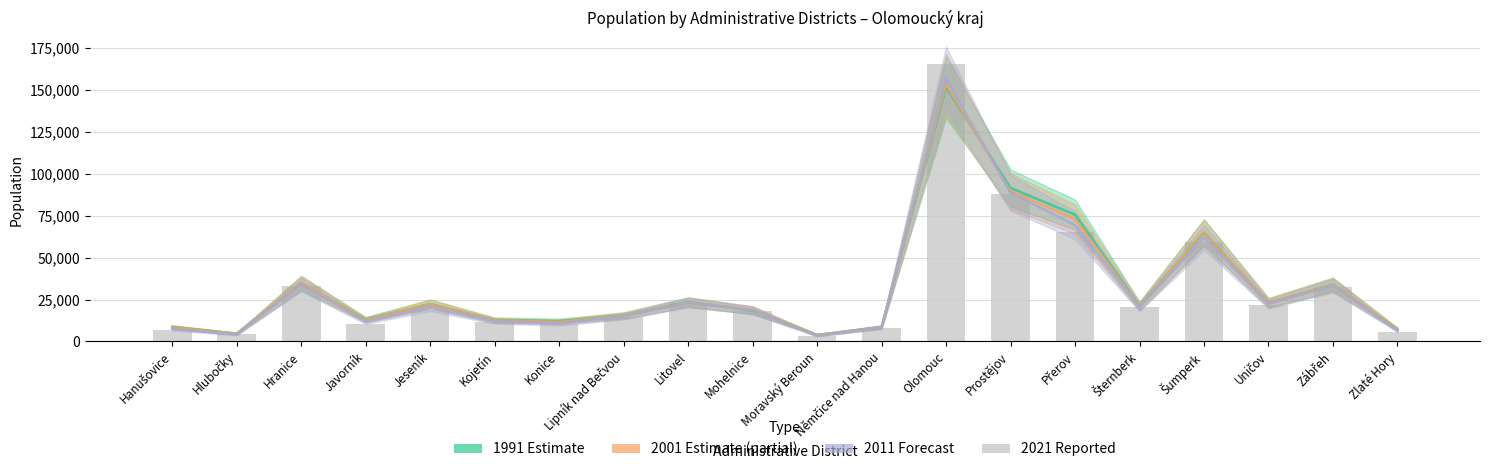

Reading left to right, transcribe all the data shown in this chart.

Hanušovice=6599	Hlubočky=4142	Hranice=32975	Javorník=10680	Jeseník=19000	Kojetín=11405	Konice=10142	Lipník nad Bečvou=14544	Litovel=23020	Mohelnice=18313	Moravský Beroun=3028	Němčice nad Hanou=8200	Olomouc=165235	Prostějov=88016	Přerov=65205	Šternberk=20267	Šumperk=59417	Uničov=21599	Zábřeh=32210	Zlaté Hory=5791